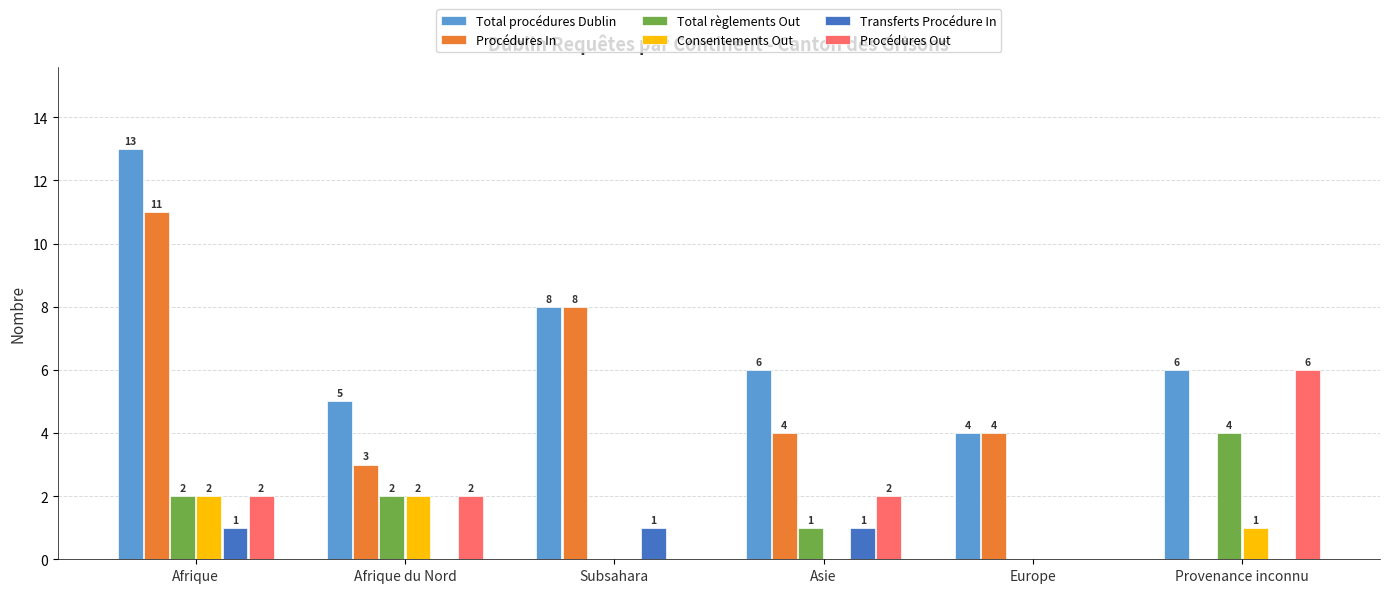

What is the greatest value displayed?

13